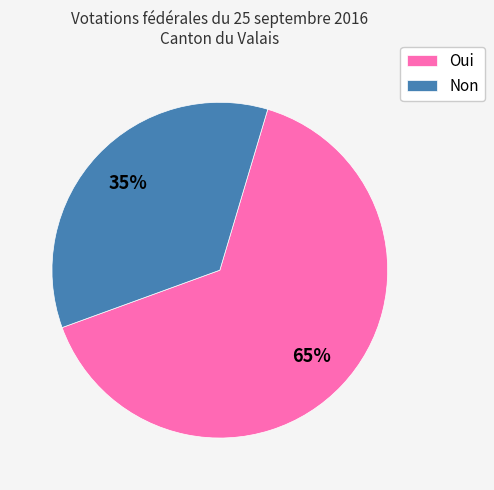

Is the sum of Non and Oui greater than half?

Yes